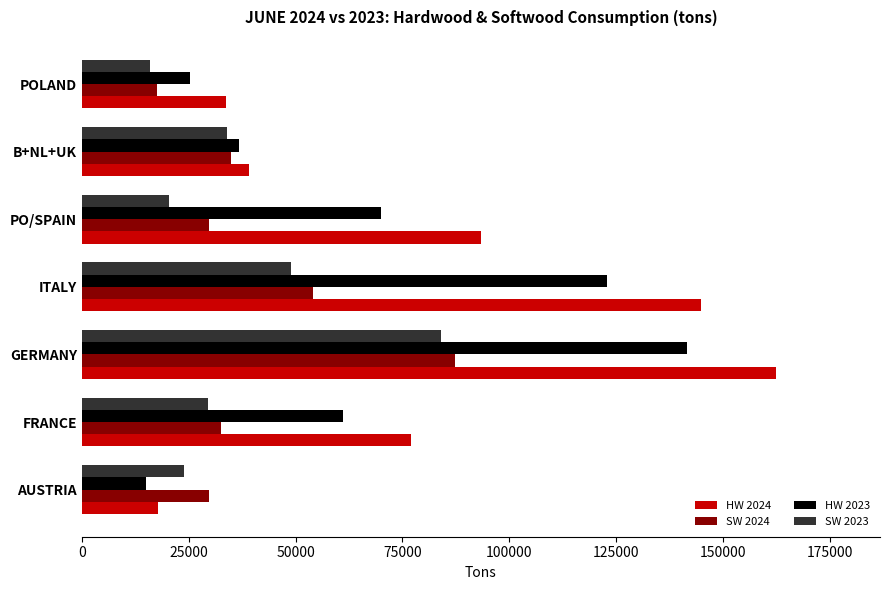

What are all the series names shown in the legend?

HW 2024, SW 2024, HW 2023, SW 2023